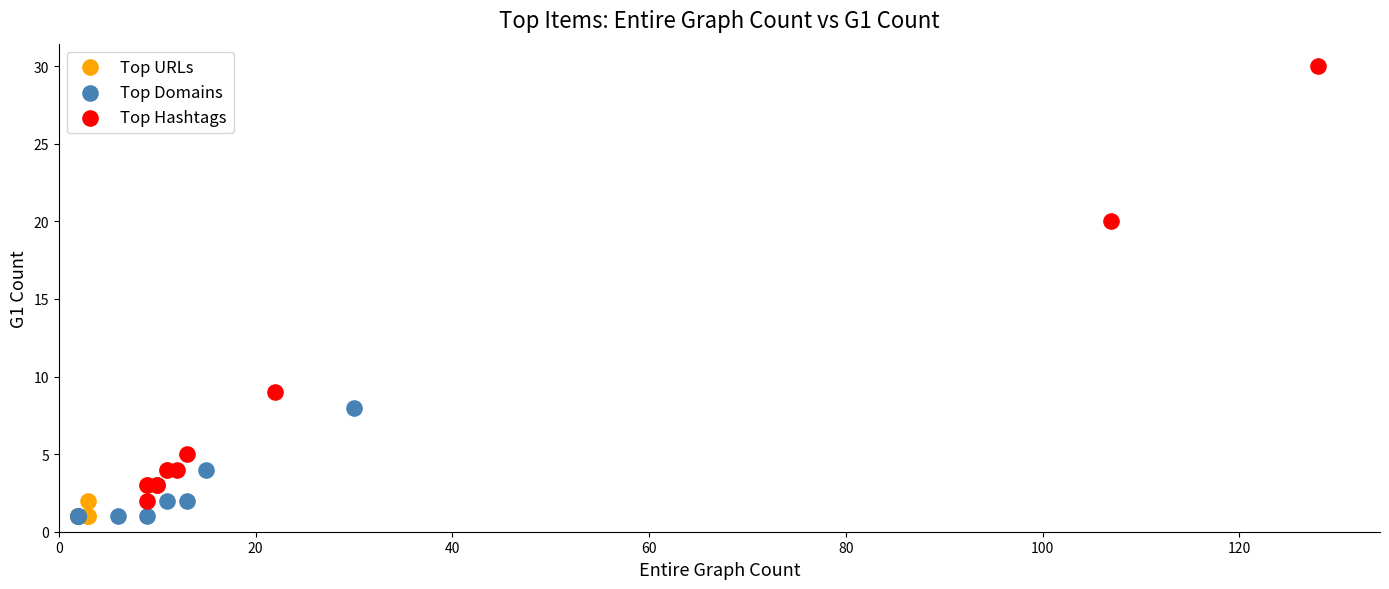

What are all the series names shown in the legend?

Top URLs, Top Domains, Top Hashtags